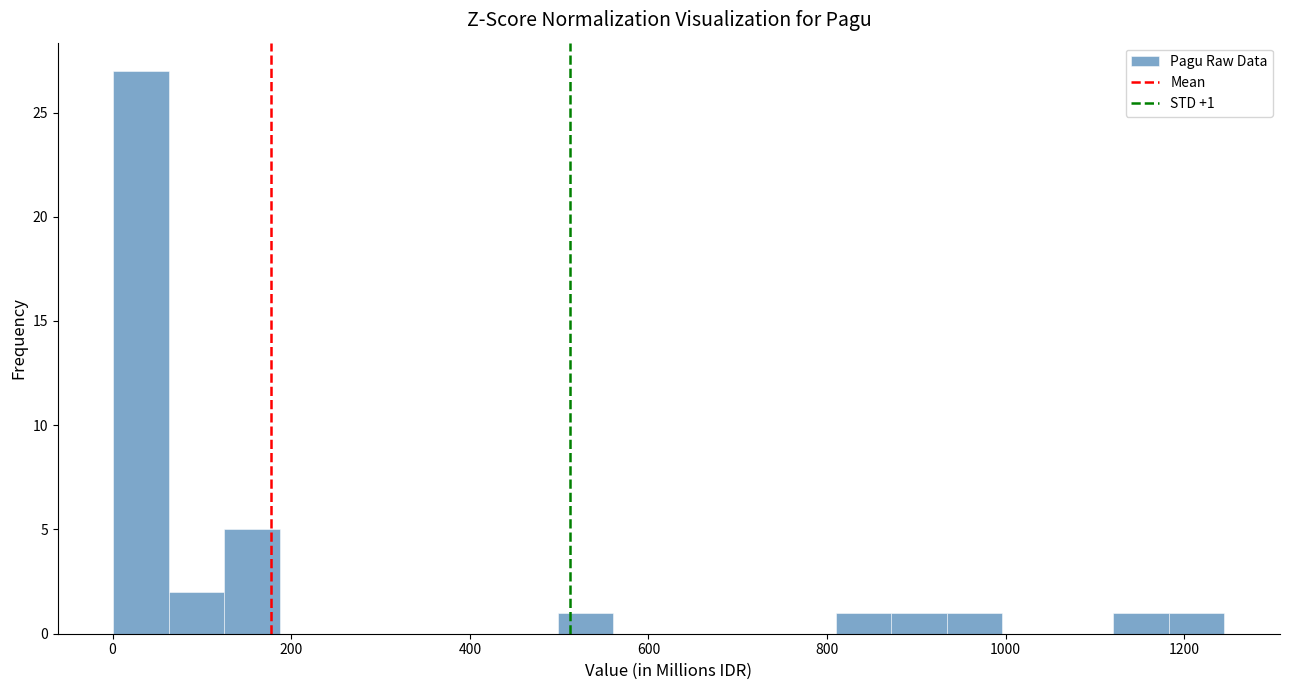

Read against the x-axis, roughly where is the centre of the tallest bar?

40